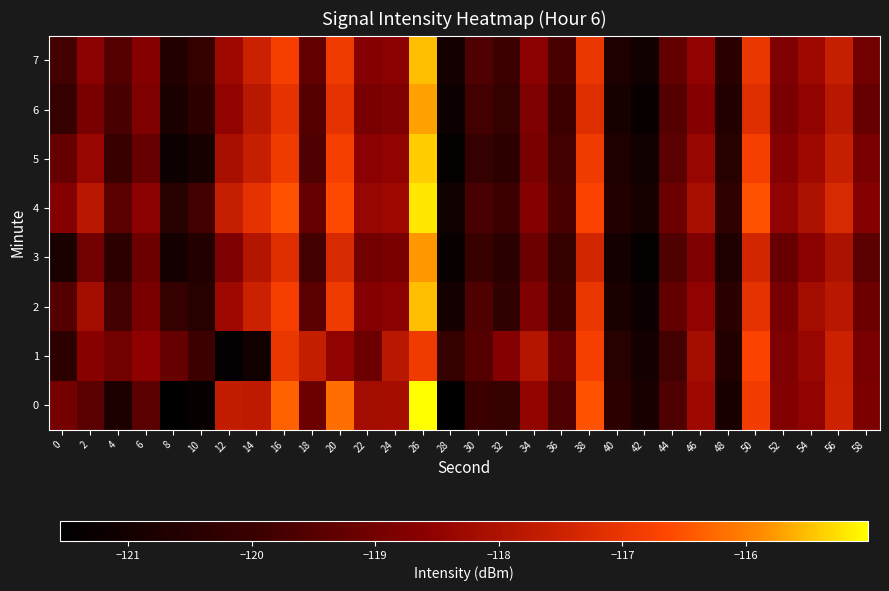

What is the total value across all series at 52?

-950.5